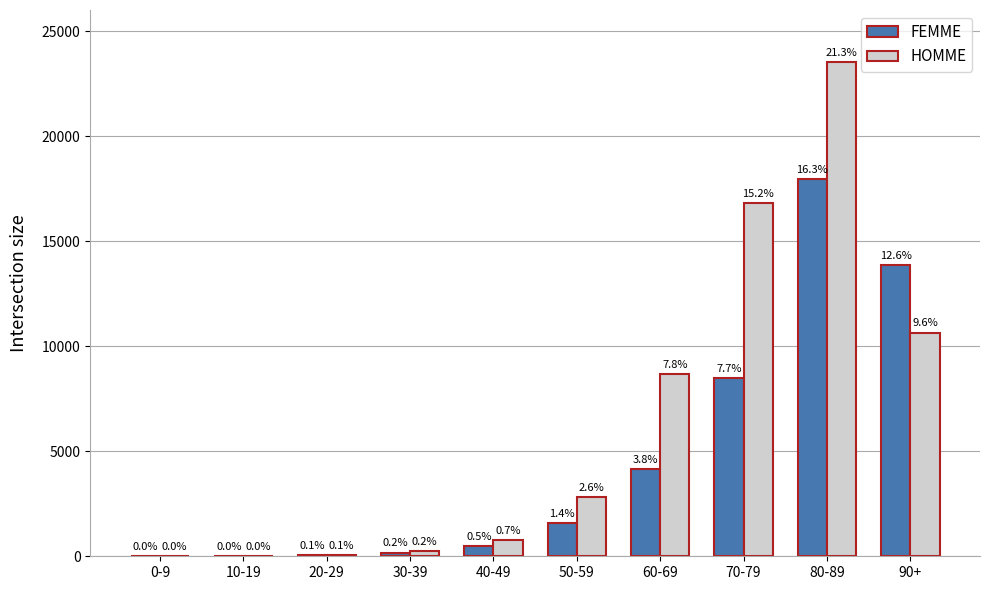

Does the chart contain stacked bars?

No